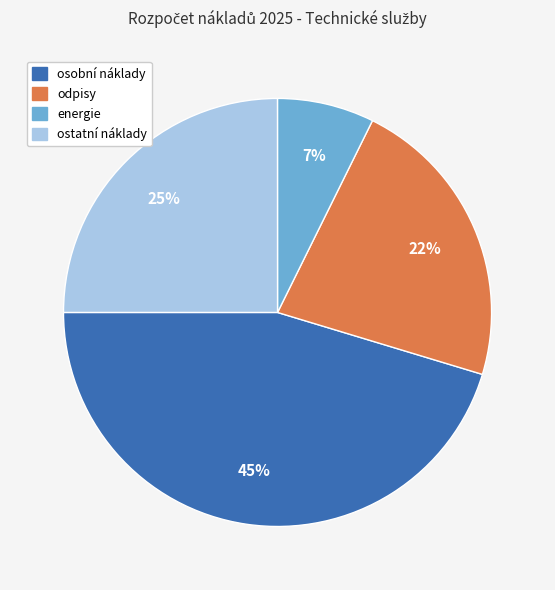

To the nearest percent, what is the difference between the largest and smallest slice percentages?

38%